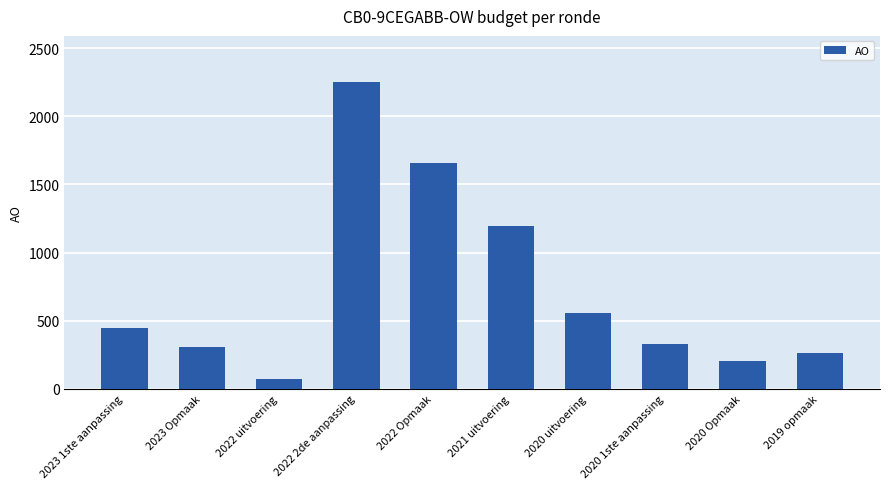

What is the sum of the values at 2019 opmaak and 2022 uitvoering?

332